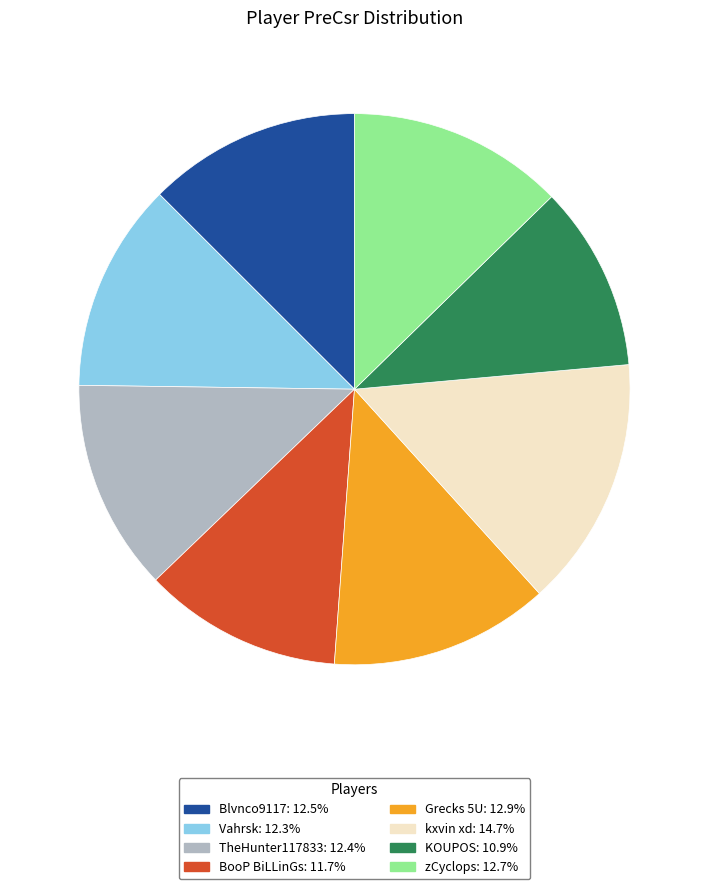

Is the sum of TheHunter117833 and KOUPOS greater than half?

No